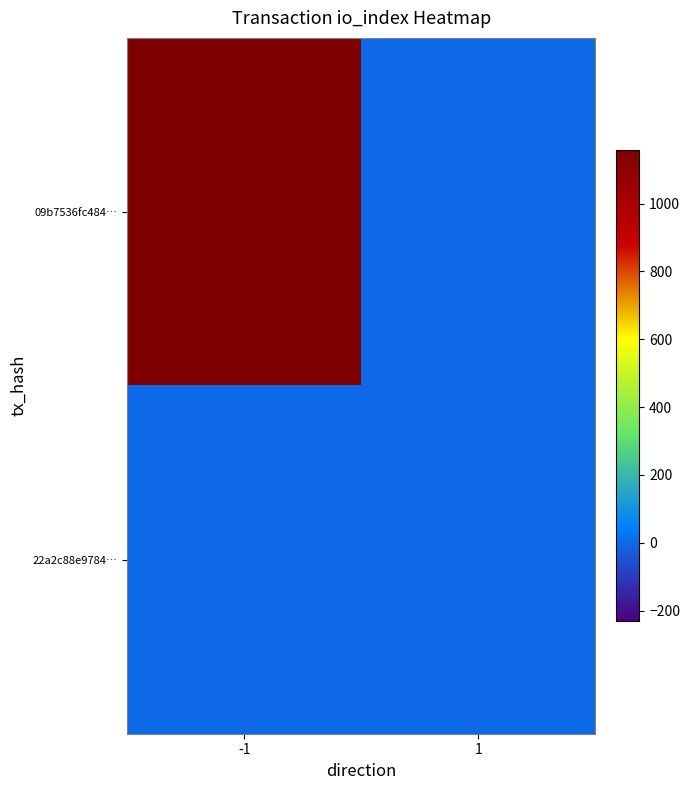

Reading right to left, transcribe all the data shown in this chart.

09b7536fc484…: 1=0	-1=1157
22a2c88e9784…: 1=0	-1=0